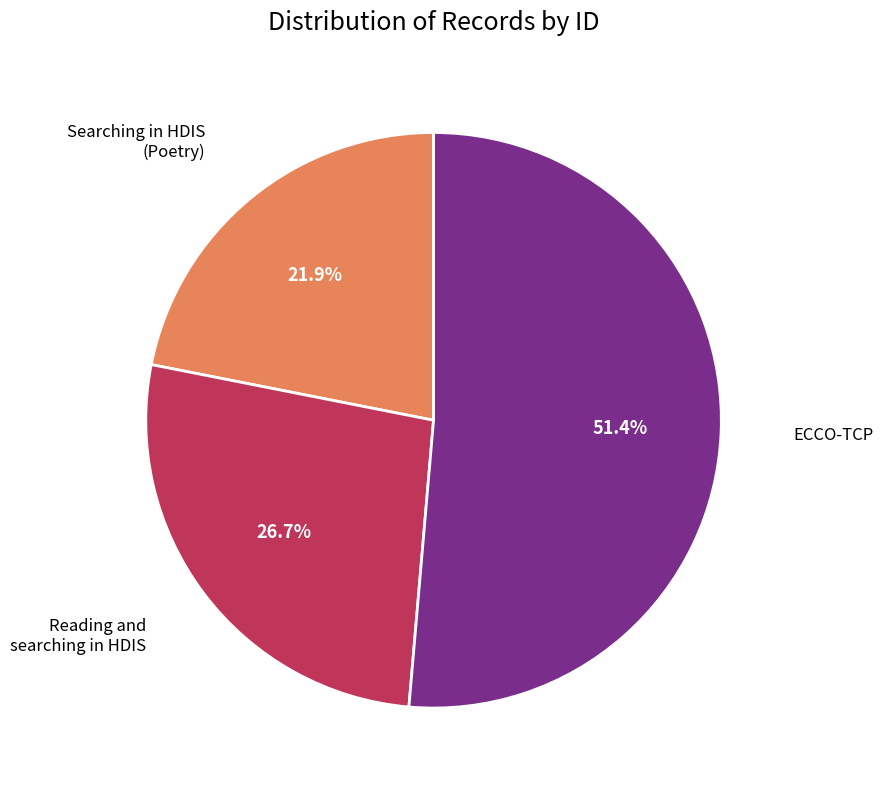

Is there a majority slice in this chart?

Yes